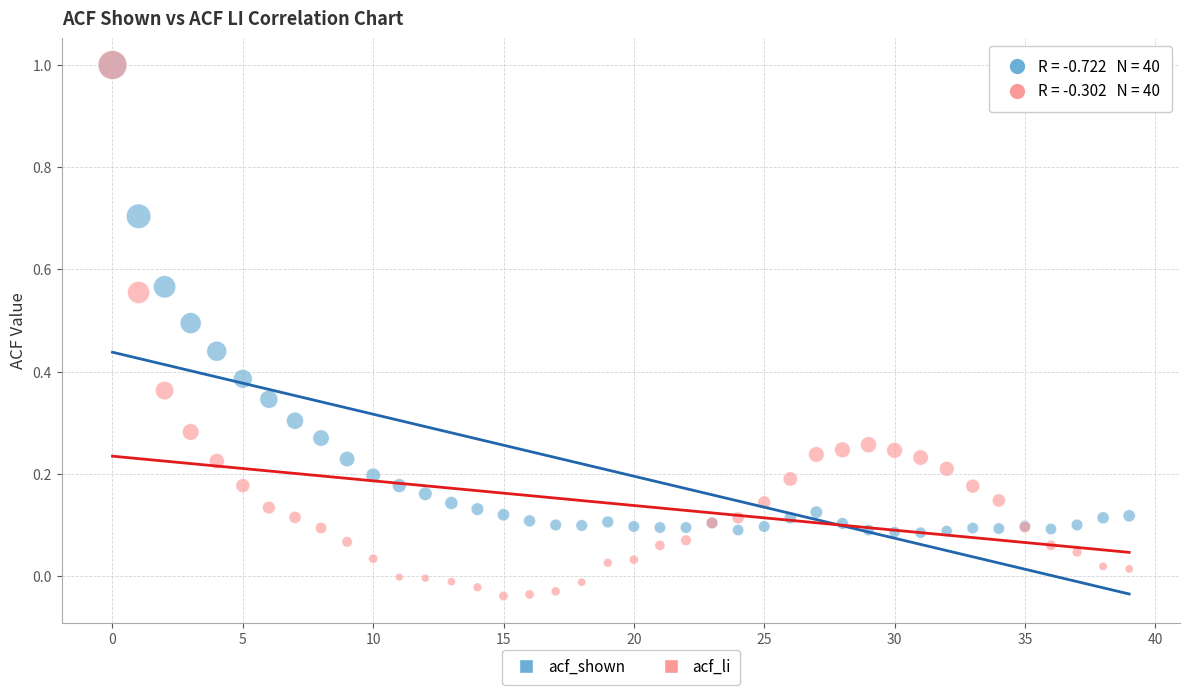

Which series reaches the minimum Y coordinate?

acf_li